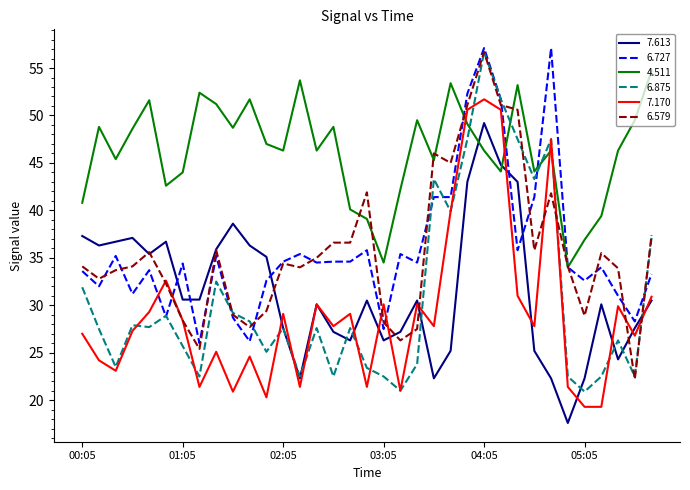

After their last crossing, which series has the higher values: 6.875 or 4.511?

4.511